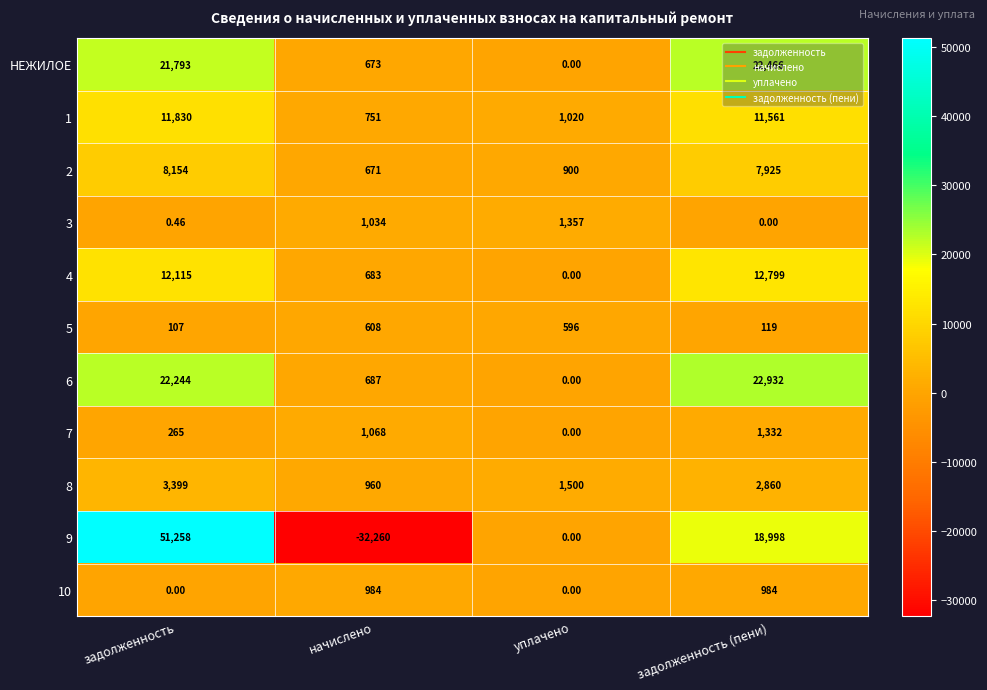

Which series has the largest total across all categories?

6